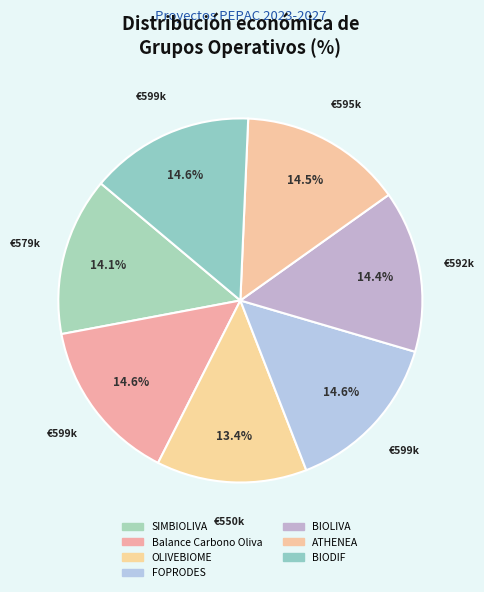

To the nearest percent, what percentage of the pie is Balance Carbono Oliva?

15%